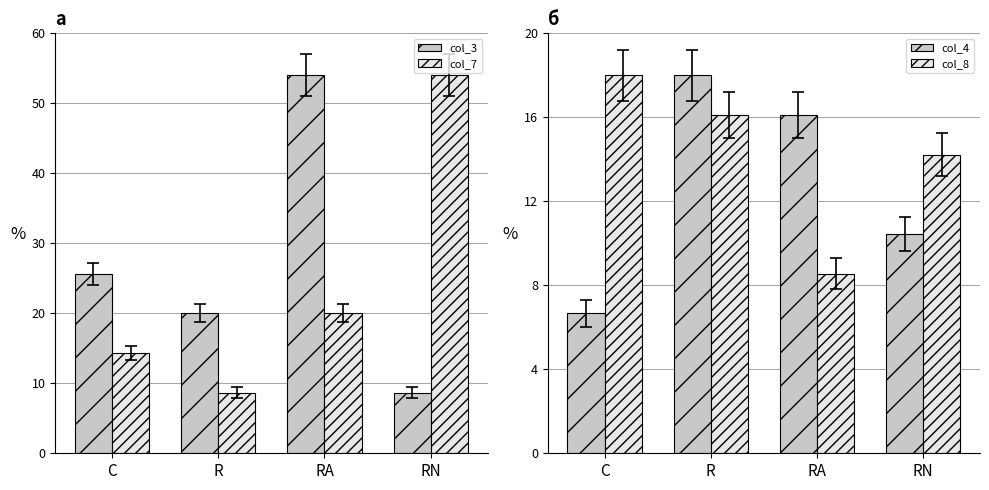

Between R and RA, which series saw the biggest shift?

col_3